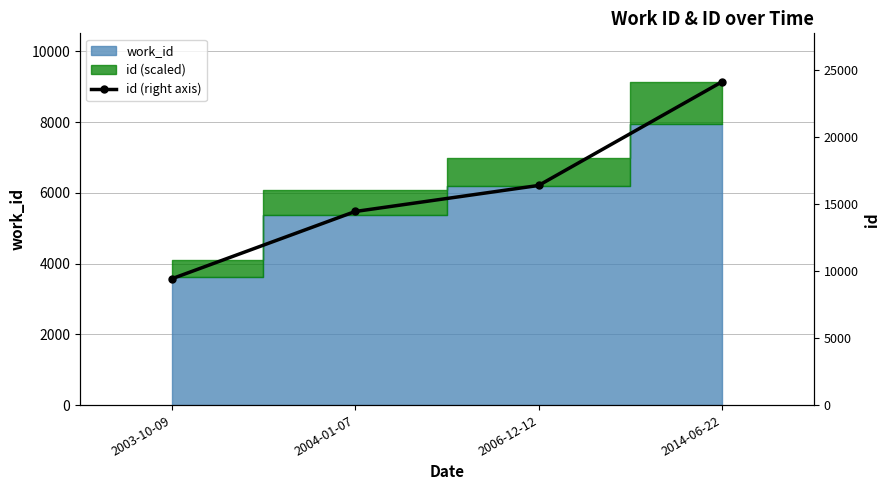

What is the approximate value at 2014-06-22, to the nearest 100?

24100